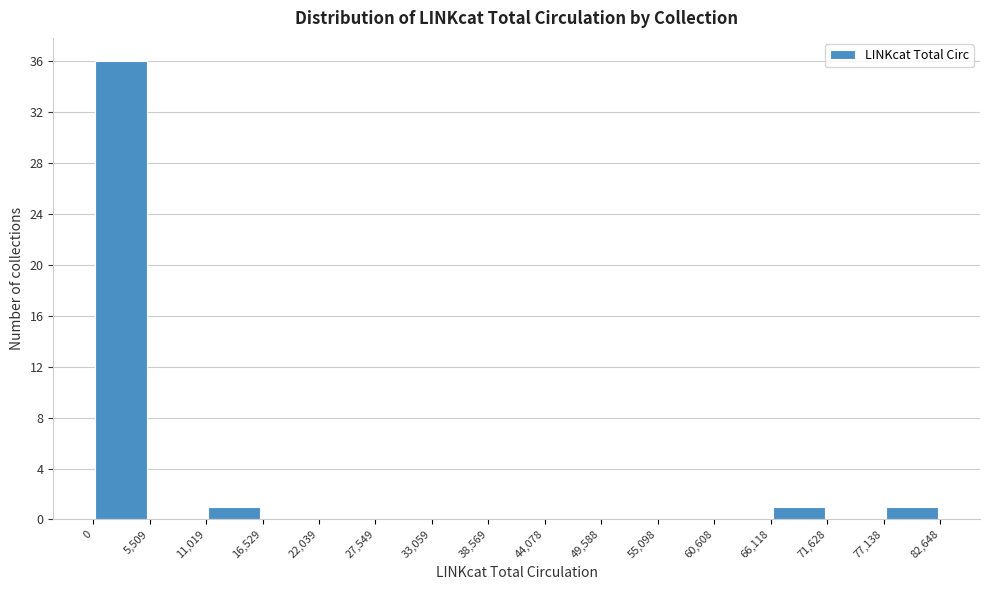

Reading left to right, list every bar in this chart as the range it spans on the x-axis followed by its height. The values are not printed on the chart, so give them approximately, as read against the axis.

0 to 5,509: 36
5,509 to 11,019: 0
11,019 to 16,529: 1
16,529 to 22,039: 0
22,039 to 27,549: 0
27,549 to 33,059: 0
33,059 to 38,569: 0
38,569 to 44,078: 0
44,078 to 49,588: 0
49,588 to 55,098: 0
55,098 to 60,608: 0
60,608 to 66,118: 0
66,118 to 71,628: 1
71,628 to 77,138: 0
77,138 to 82,648: 1